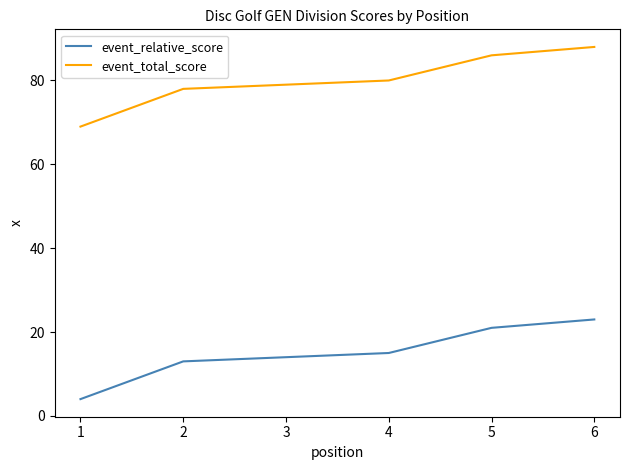

How many lines are shown in the chart?

2